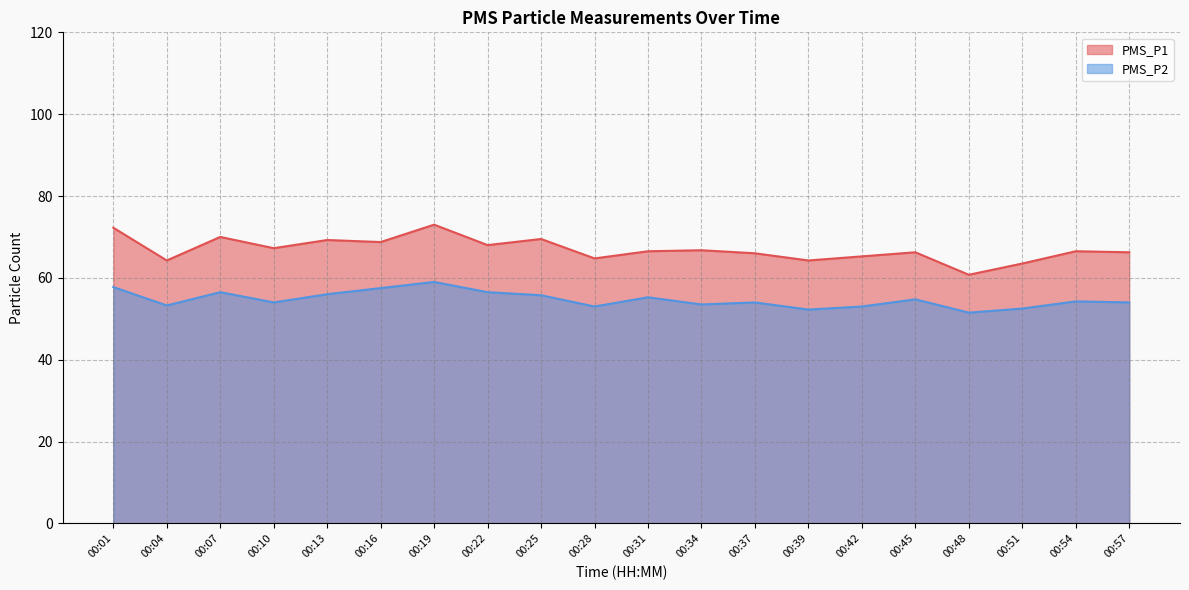

True or false: PMS_P1 and PMS_P2 intersect in this chart.

False